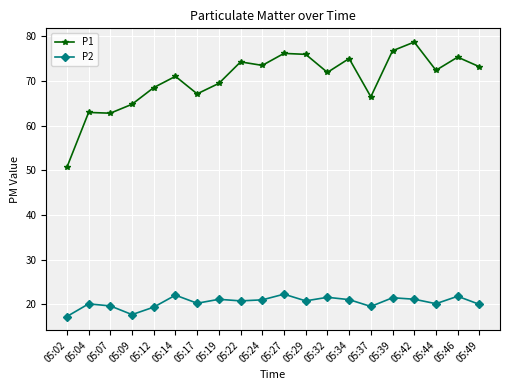

Rank the series by their average value, from lowest to highest.

P2, P1